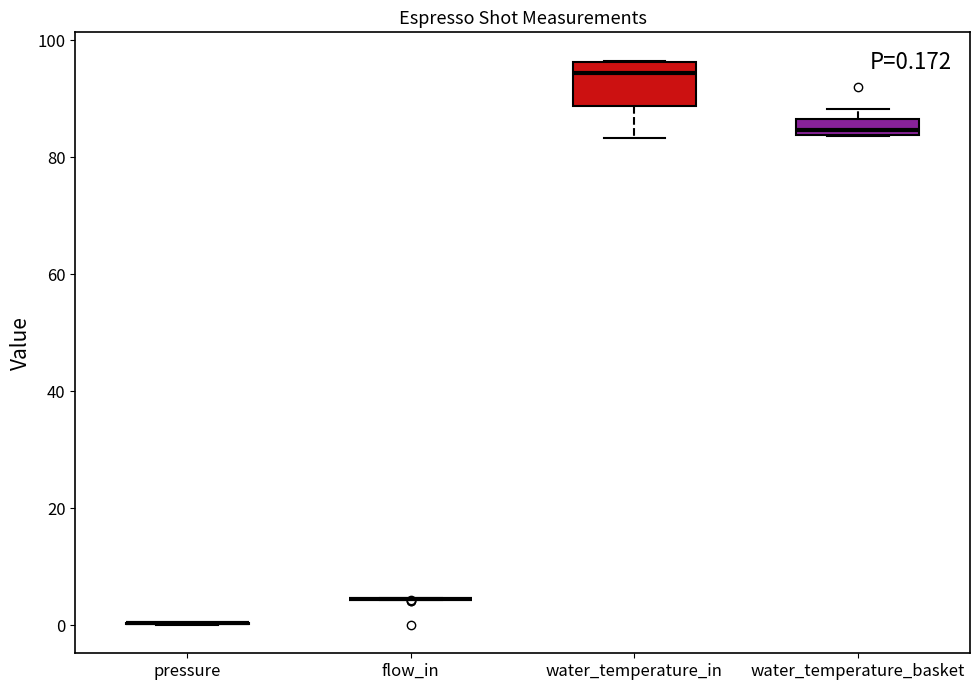

Which box is the tallest, from its lower edge to its upper edge?

water_temperature_in